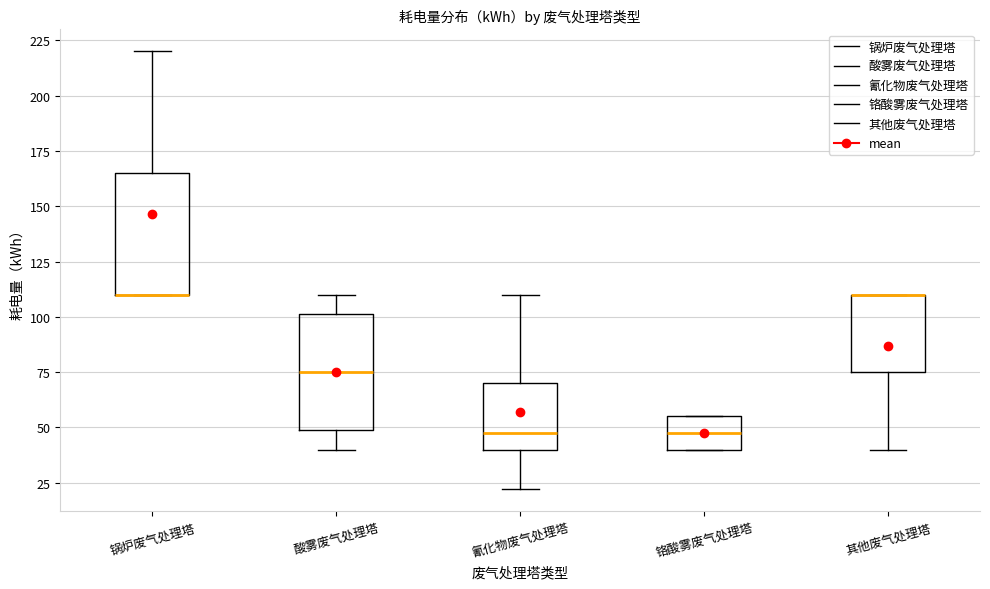

Where does the lower whisker of the box for 酸雾废气处理塔 end on the y-axis? The values are not printed on the chart, so give them approximately, as read against the axis.

40